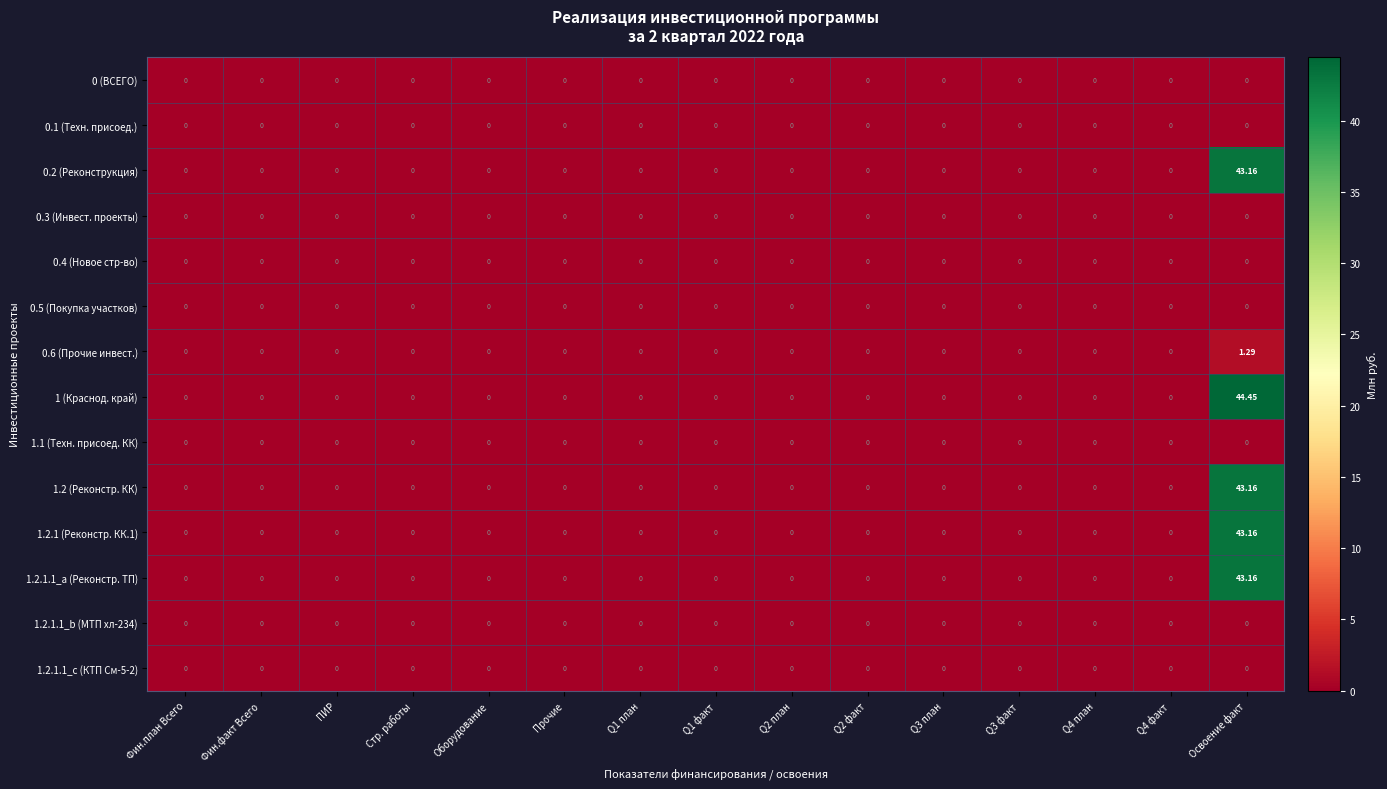

At which category is the sum across all series the highest?

Освоение факт